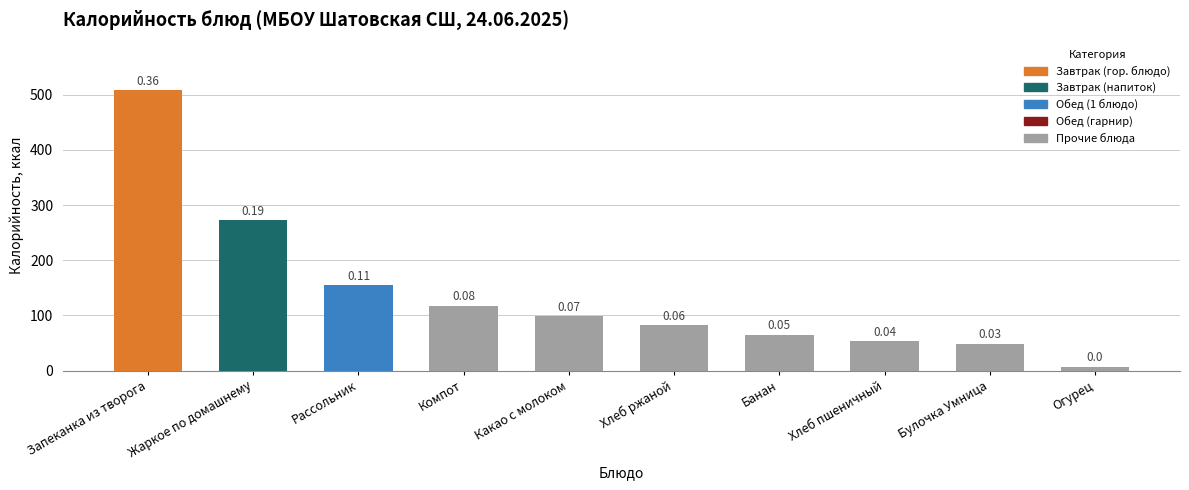

How many bars are there in total?

10